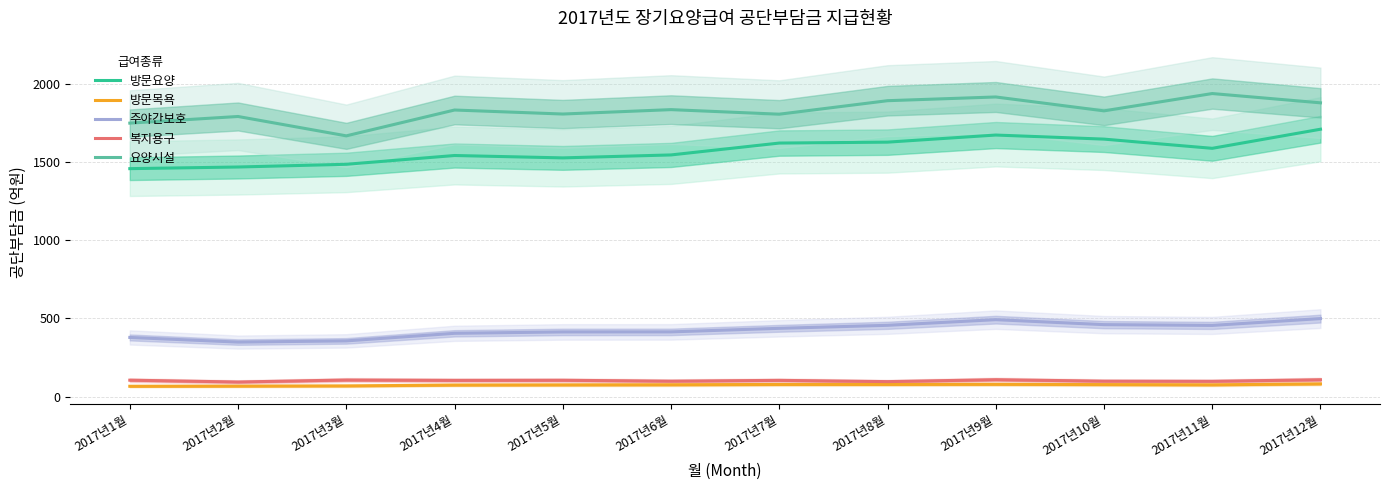

Count the number of data series in this chart.

5